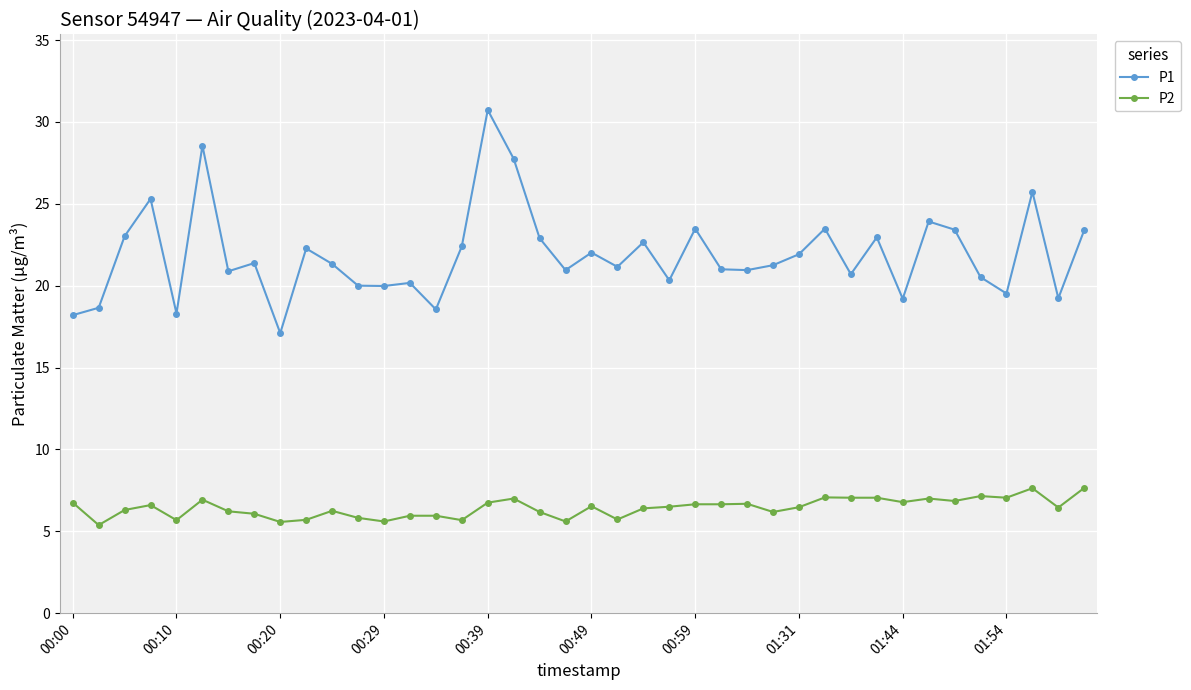

True or false: P1 and P2 intersect in this chart.

False